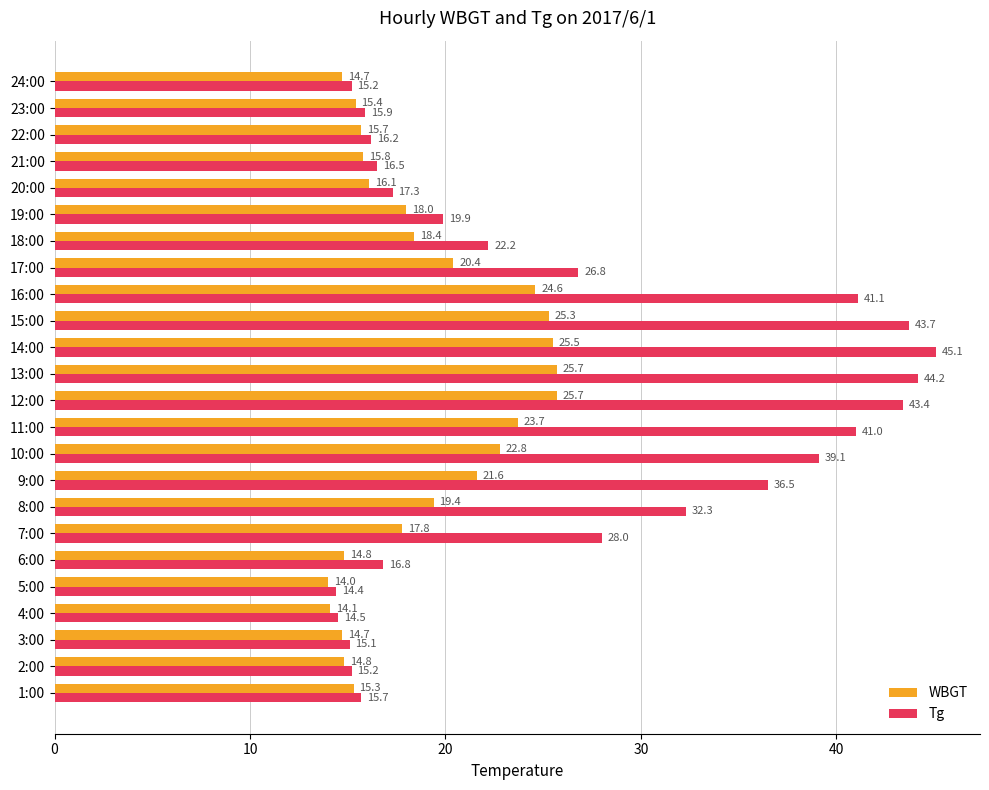

What is the average value of the WBGT series?

18.9